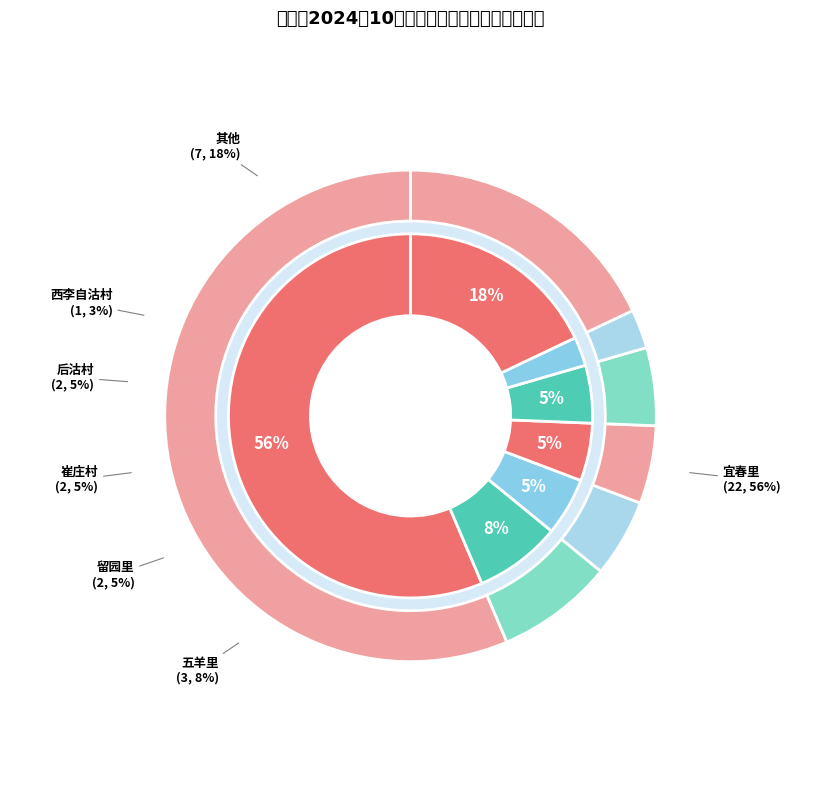

Is there a majority slice in this chart?

Yes